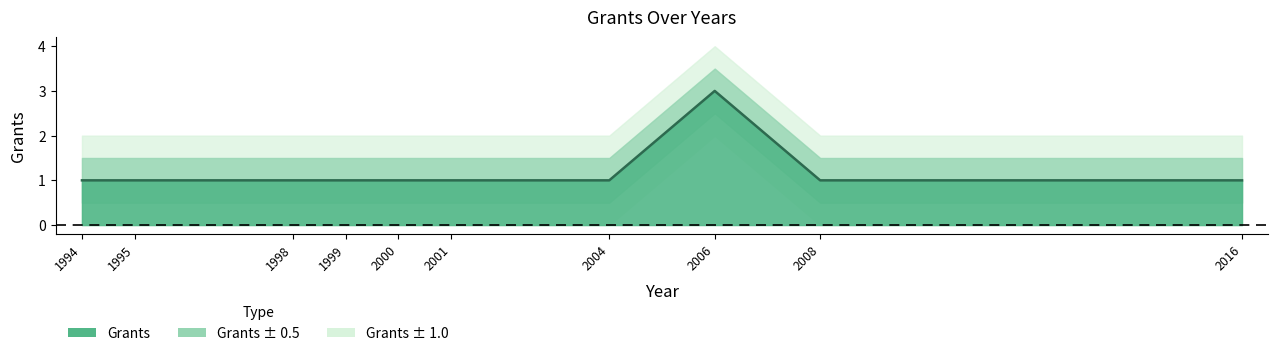

Read the value at 2016.

1